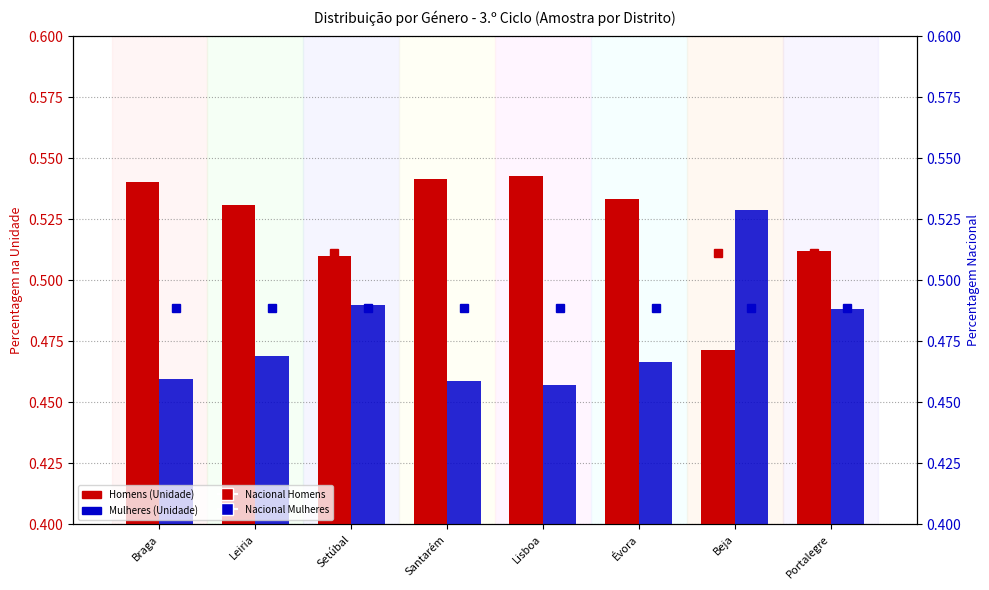

What is the value of the Homens (Unidade) bar at the 6th from the left?

0.5